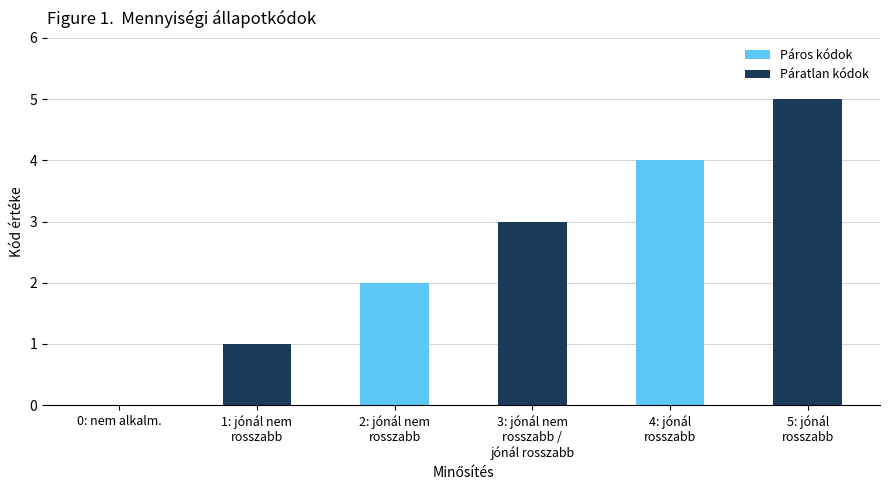

Reading right to left, transcribe all the data shown in this chart.

5	4	3	2	1	0